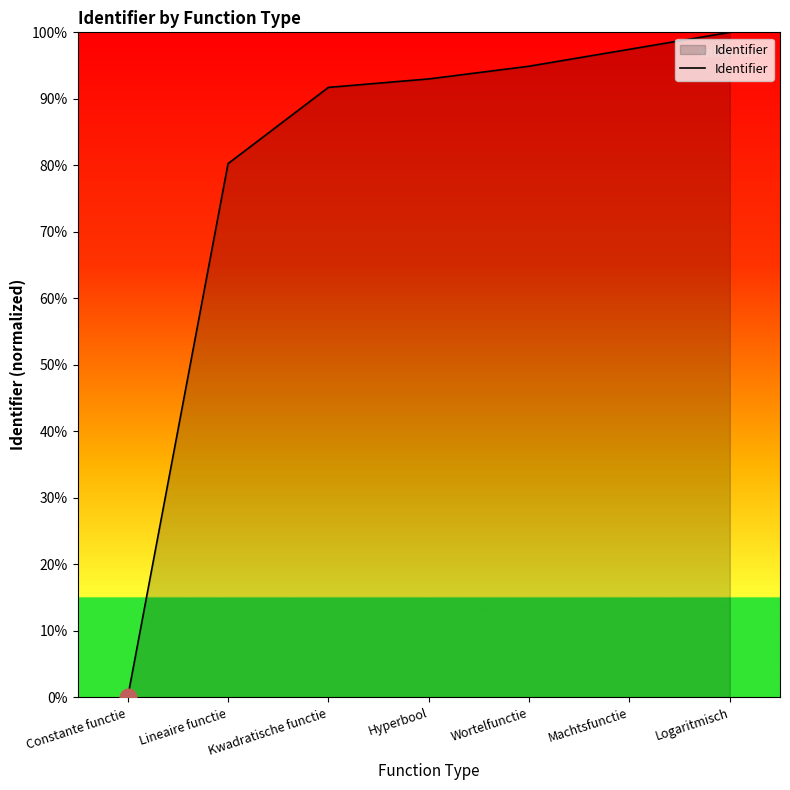

What position from the left is Wortelfunctie?

5